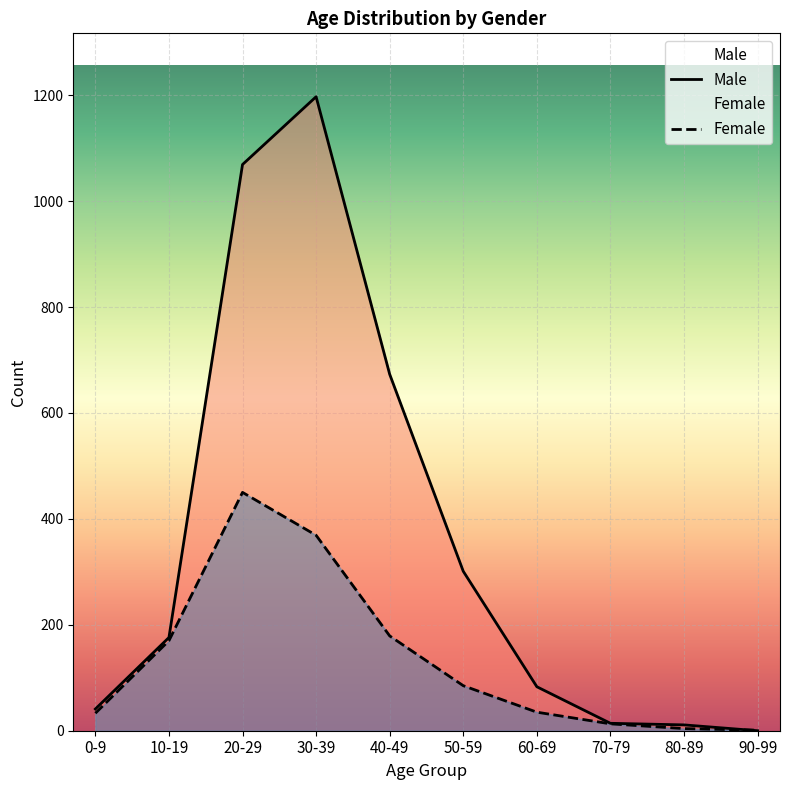

What is the total value across all series at 50-59?

386